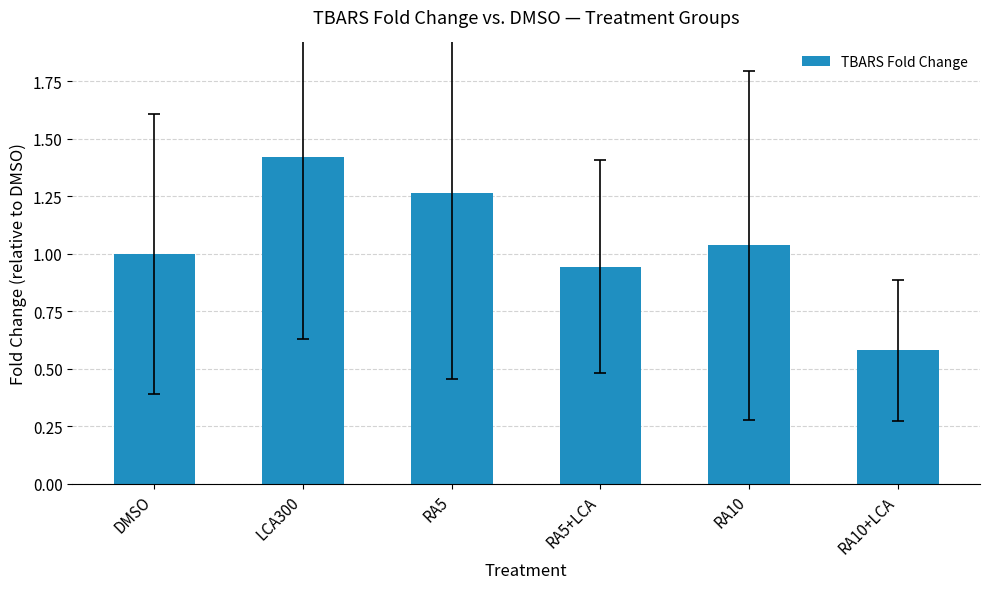

The value at DMSO is 0.6. True or false?

False